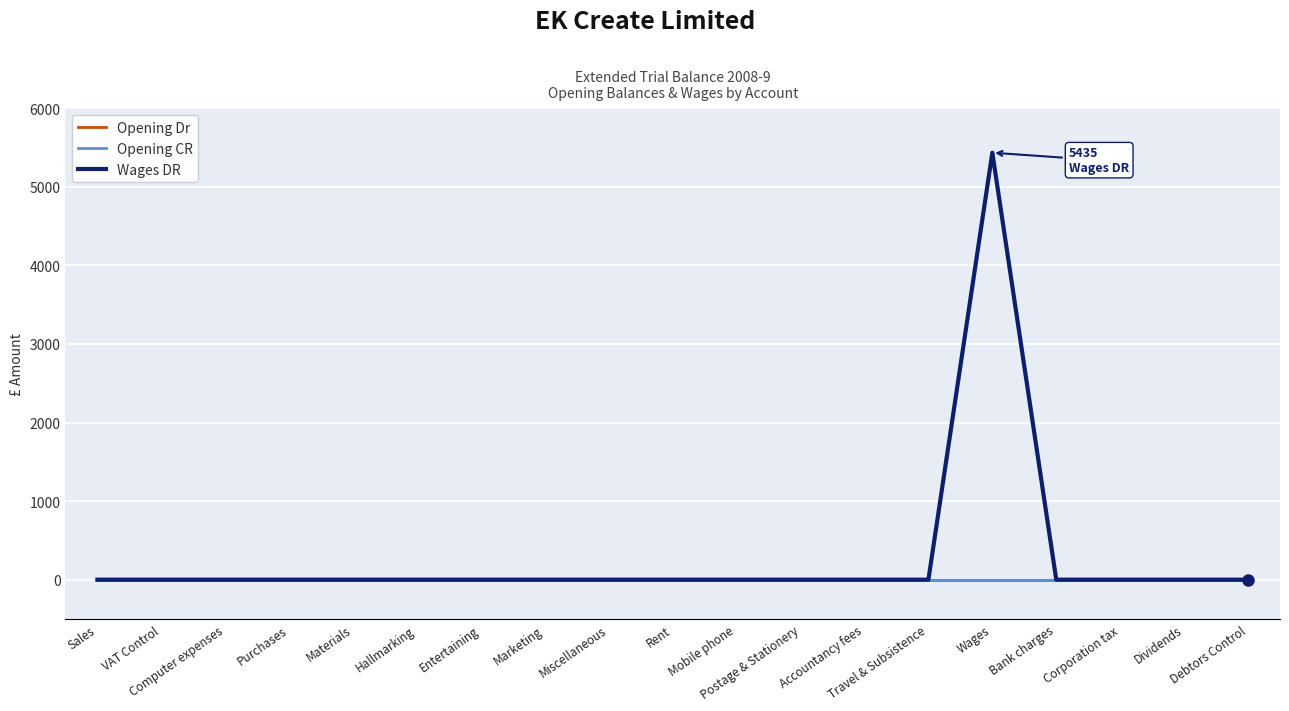

True or false: Opening Dr and Wages DR cross at least once.

False